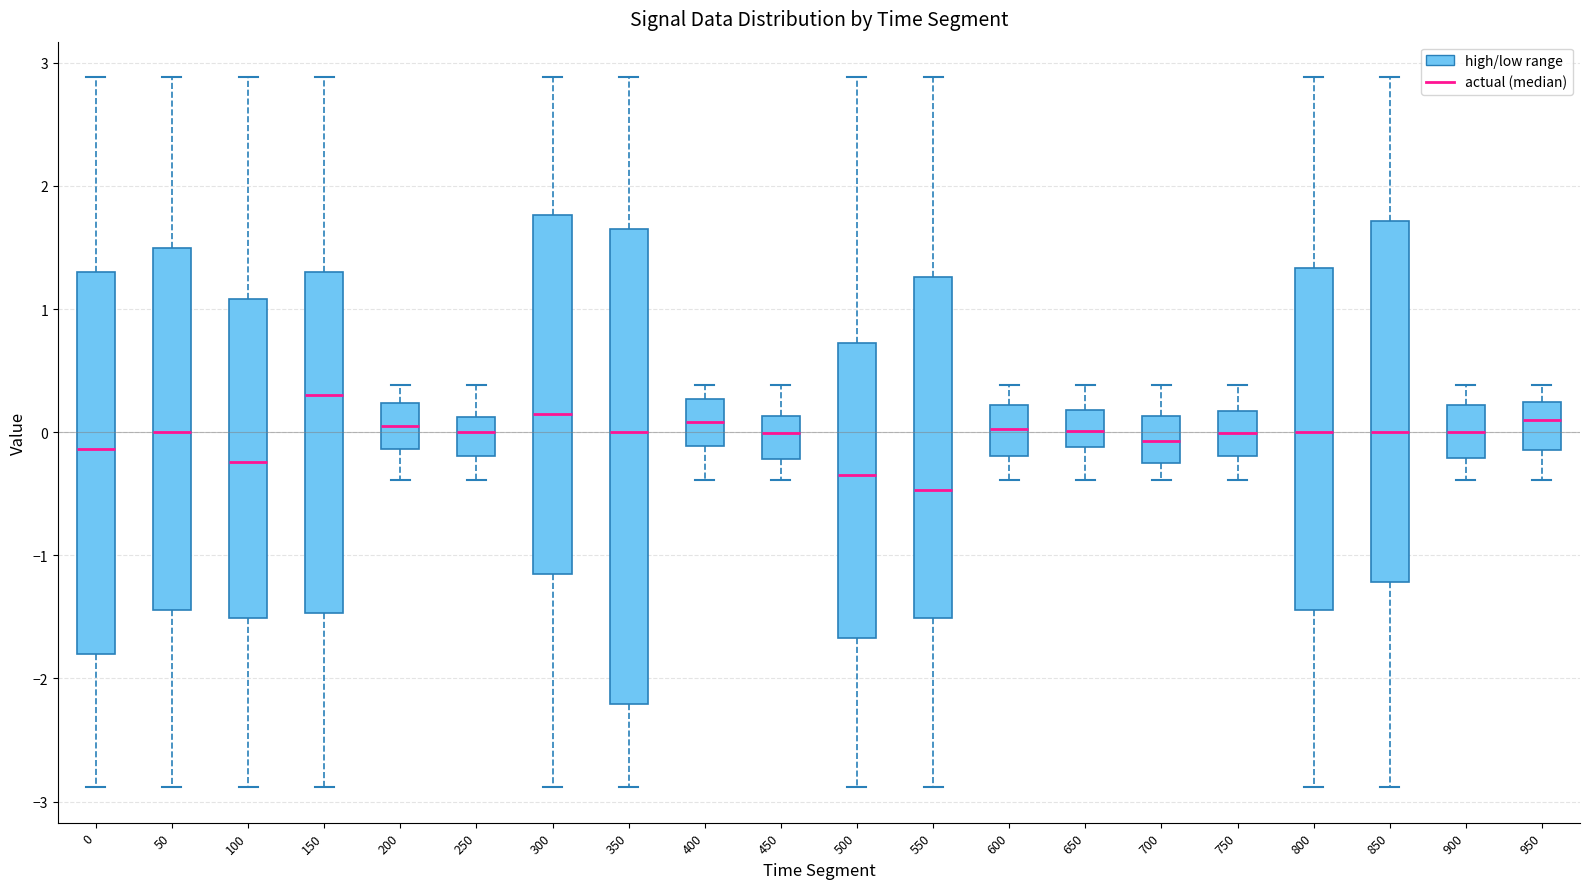

Reading left to right, read every box against the y-axis: the position of its median line, the range the box covers, and the ends of its whiskers. The values are not printed on the chart, so give them approximately, as read against the axis.

0: median -0.1, box -1.8 to 1.3, whiskers -2.9 to 2.9
50: median 0.0, box -1.4 to 1.5, whiskers -2.9 to 2.9
100: median -0.2, box -1.5 to 1.1, whiskers -2.9 to 2.9
150: median 0.3, box -1.5 to 1.3, whiskers -2.9 to 2.9
200: median 0.0, box -0.1 to 0.2, whiskers -0.4 to 0.4
250: median 0.0, box -0.2 to 0.1, whiskers -0.4 to 0.4
300: median 0.1, box -1.2 to 1.8, whiskers -2.9 to 2.9
350: median 0.0, box -2.2 to 1.7, whiskers -2.9 to 2.9
400: median 0.1, box -0.1 to 0.3, whiskers -0.4 to 0.4
450: median 0.0, box -0.2 to 0.1, whiskers -0.4 to 0.4
500: median -0.3, box -1.7 to 0.7, whiskers -2.9 to 2.9
550: median -0.5, box -1.5 to 1.3, whiskers -2.9 to 2.9
600: median 0.0, box -0.2 to 0.2, whiskers -0.4 to 0.4
650: median 0.0, box -0.1 to 0.2, whiskers -0.4 to 0.4
700: median -0.1, box -0.2 to 0.1, whiskers -0.4 to 0.4
750: median 0.0, box -0.2 to 0.2, whiskers -0.4 to 0.4
800: median 0.0, box -1.4 to 1.3, whiskers -2.9 to 2.9
850: median 0.0, box -1.2 to 1.7, whiskers -2.9 to 2.9
900: median 0.0, box -0.2 to 0.2, whiskers -0.4 to 0.4
950: median 0.1, box -0.1 to 0.2, whiskers -0.4 to 0.4